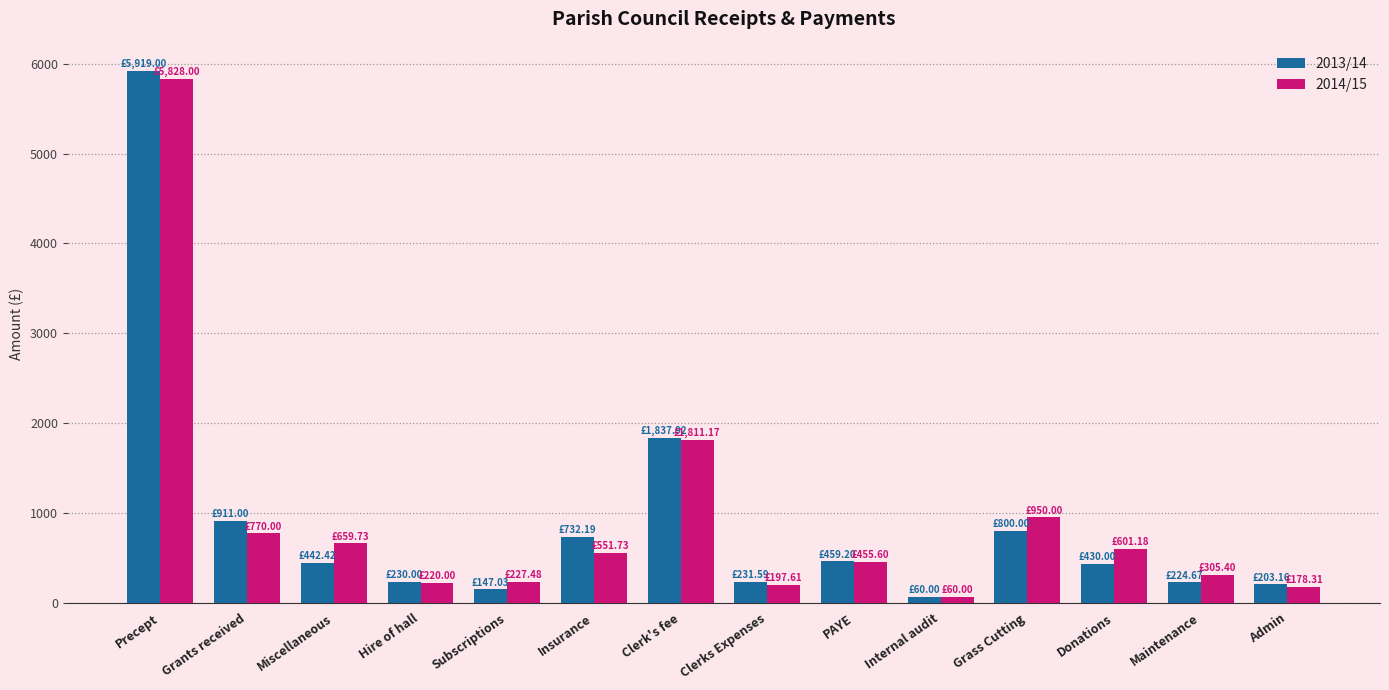

What is the sum of the 2014/15 values at Miscellaneous and Clerks Expenses?

857.3